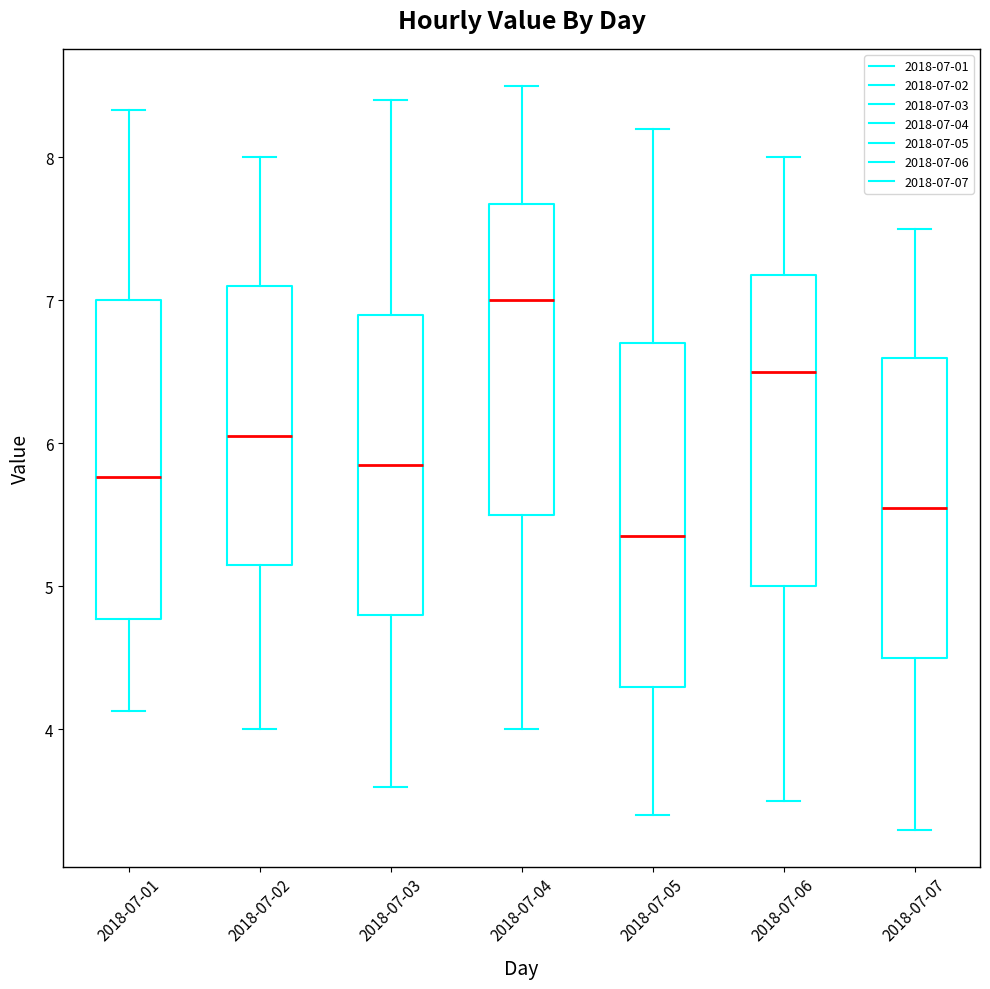

Reading left to right, read every box against the y-axis: the position of its median line, the range the box covers, and the ends of its whiskers. The values are not printed on the chart, so give them approximately, as read against the axis.

2018-07-01: median 5.8, box 4.8 to 7.0, whiskers 4.1 to 8.3
2018-07-02: median 6.1, box 5.2 to 7.1, whiskers 4.0 to 8.0
2018-07-03: median 5.9, box 4.8 to 6.9, whiskers 3.6 to 8.4
2018-07-04: median 7.0, box 5.5 to 7.7, whiskers 4.0 to 8.5
2018-07-05: median 5.4, box 4.3 to 6.7, whiskers 3.4 to 8.2
2018-07-06: median 6.5, box 5.0 to 7.2, whiskers 3.5 to 8.0
2018-07-07: median 5.6, box 4.5 to 6.6, whiskers 3.3 to 7.5